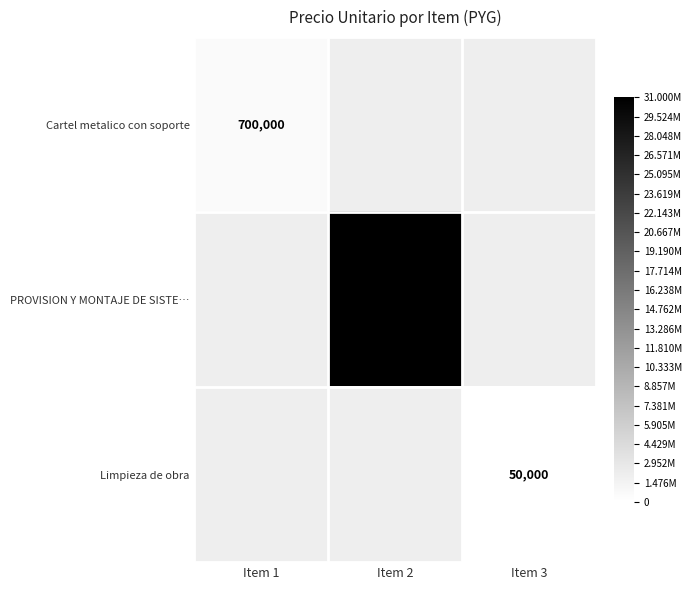

The Cartel metalico con soporte series shows 208534 at Item 1. True or false?

False